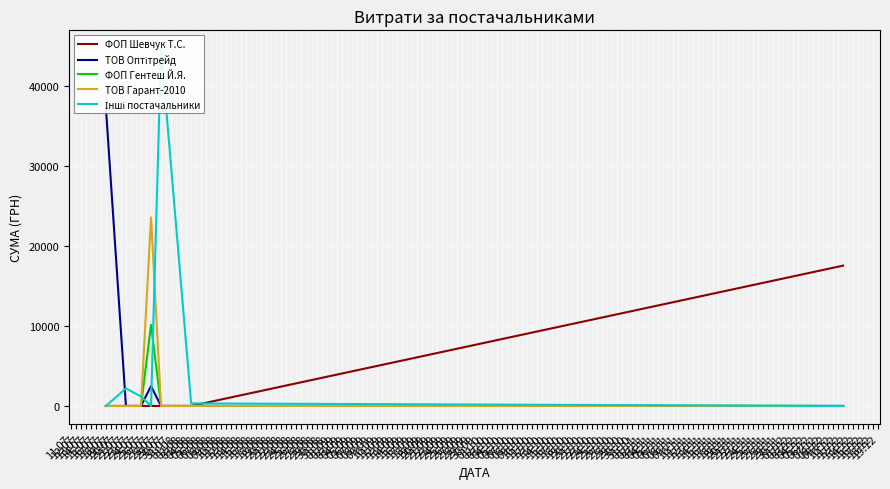

Which series has the largest total across all categories?

Інші постачальники